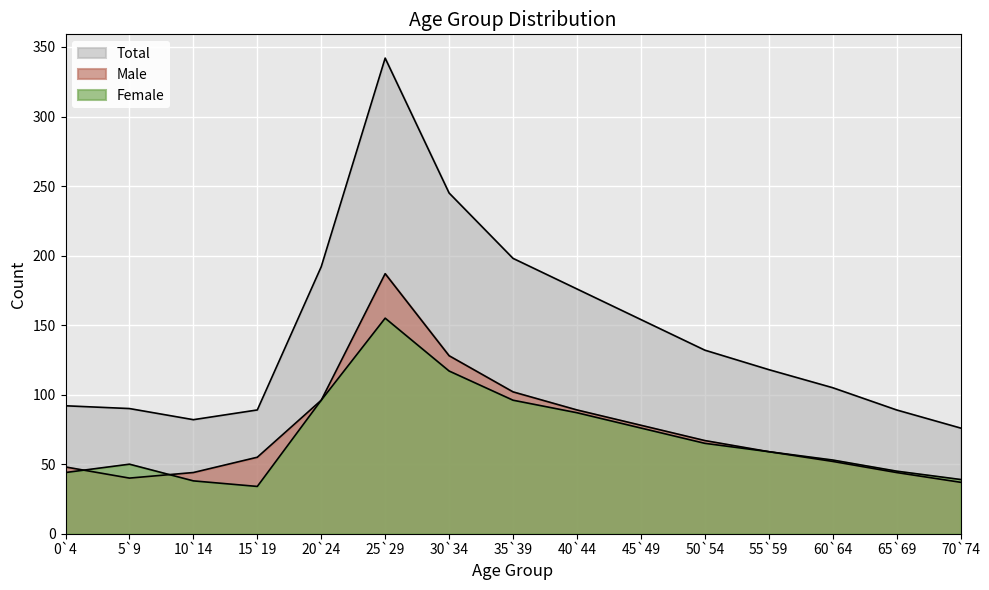

True or false: Male and Total intersect in this chart.

False